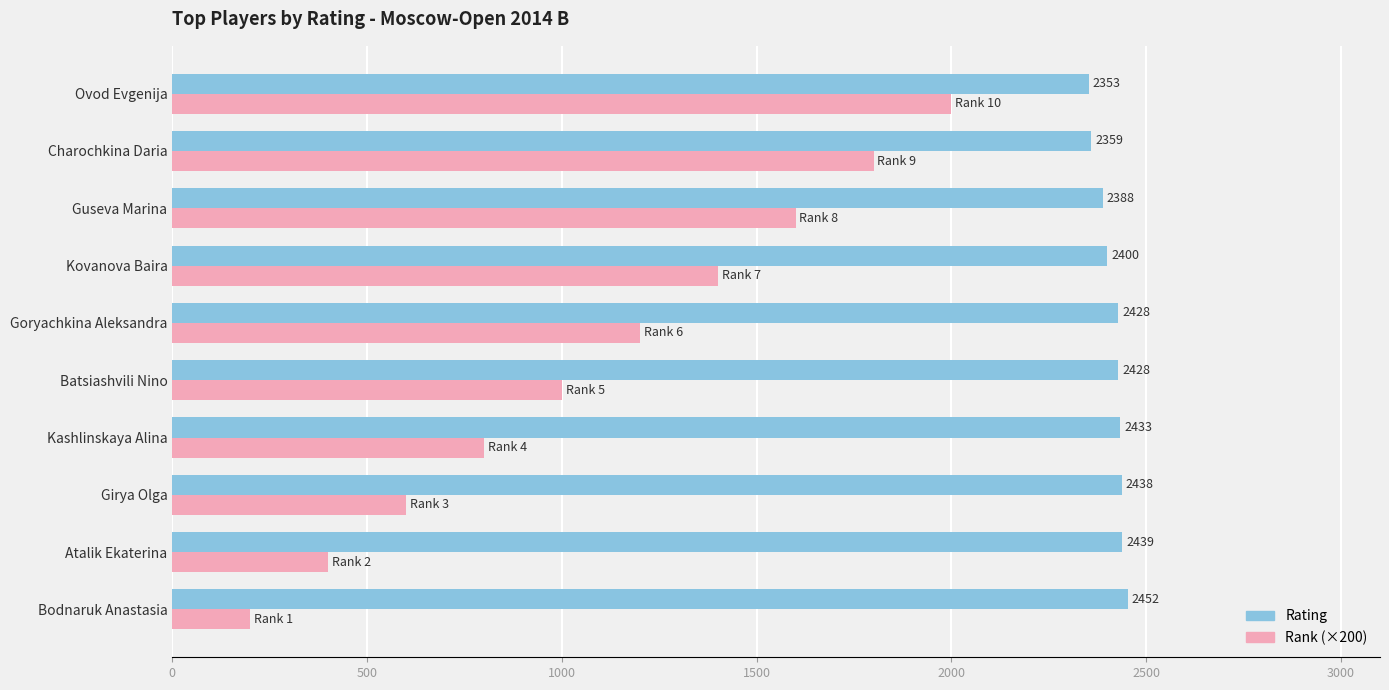

How many values in the Rank (×200) series are below 1200?

5